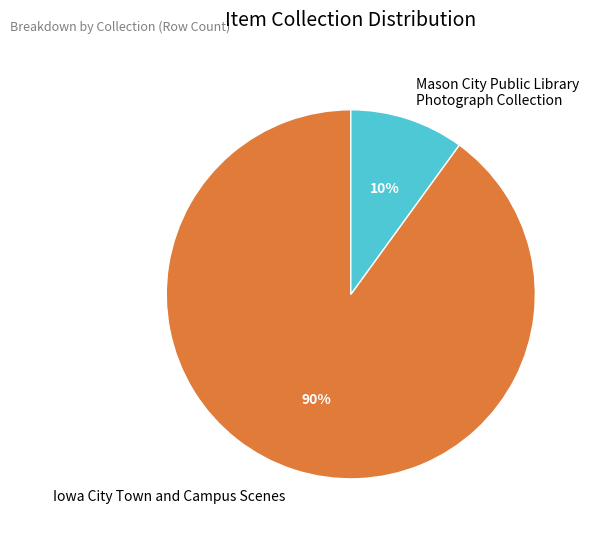

What is the largest slice in the pie chart?

Iowa City Town and Campus Scenes